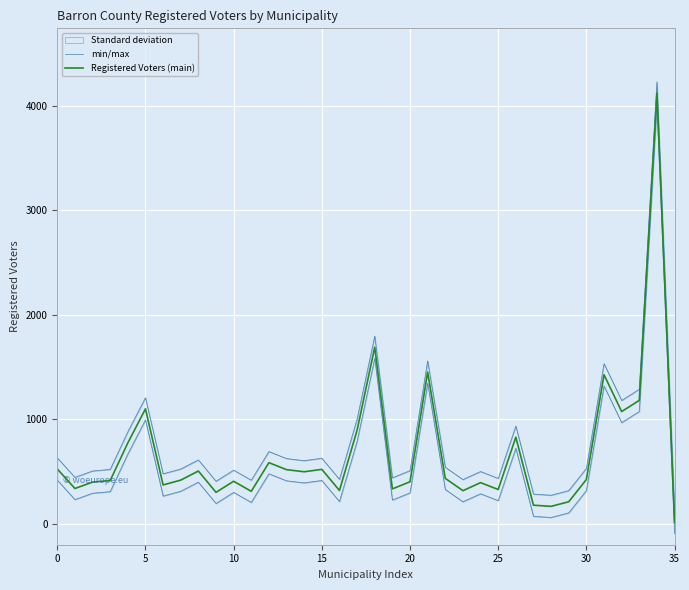

True or false: Registered Voters (main) and min/max cross at least once.

False